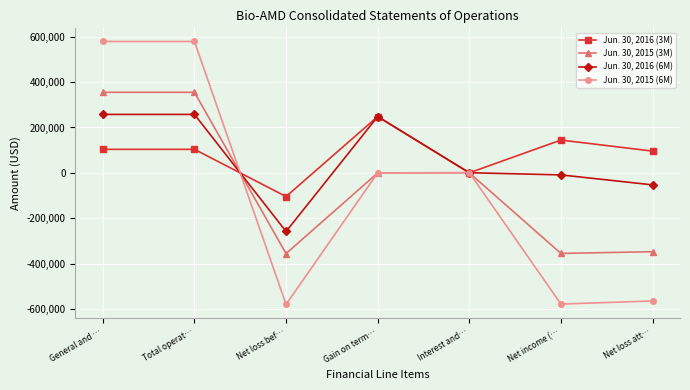

Does the chart display data point markers on the line(s)?

Yes